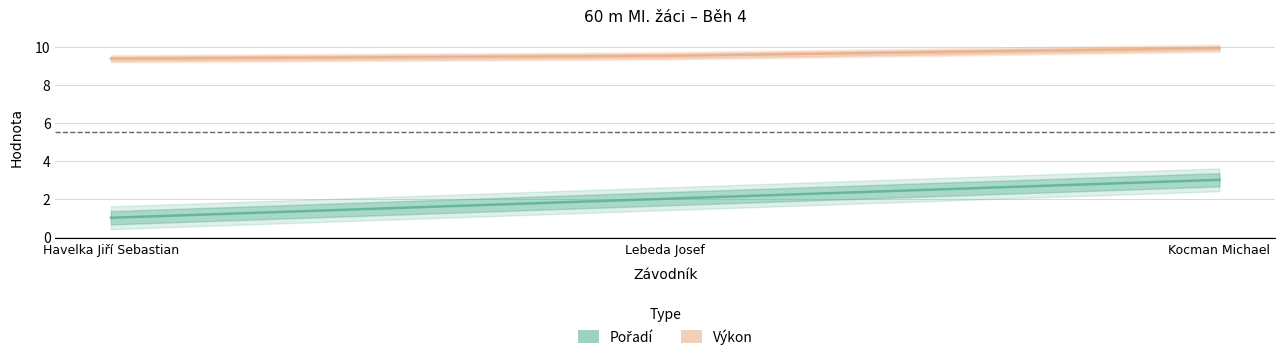

Rank the series at Kocman Michael from highest to lowest value.

Výkon, Pořadí